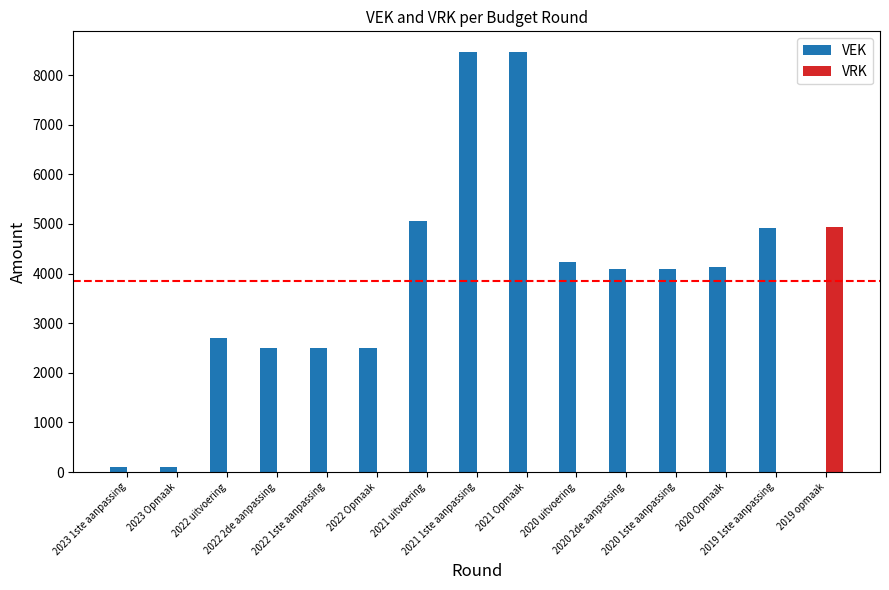

What is the average value of the VRK series?

330